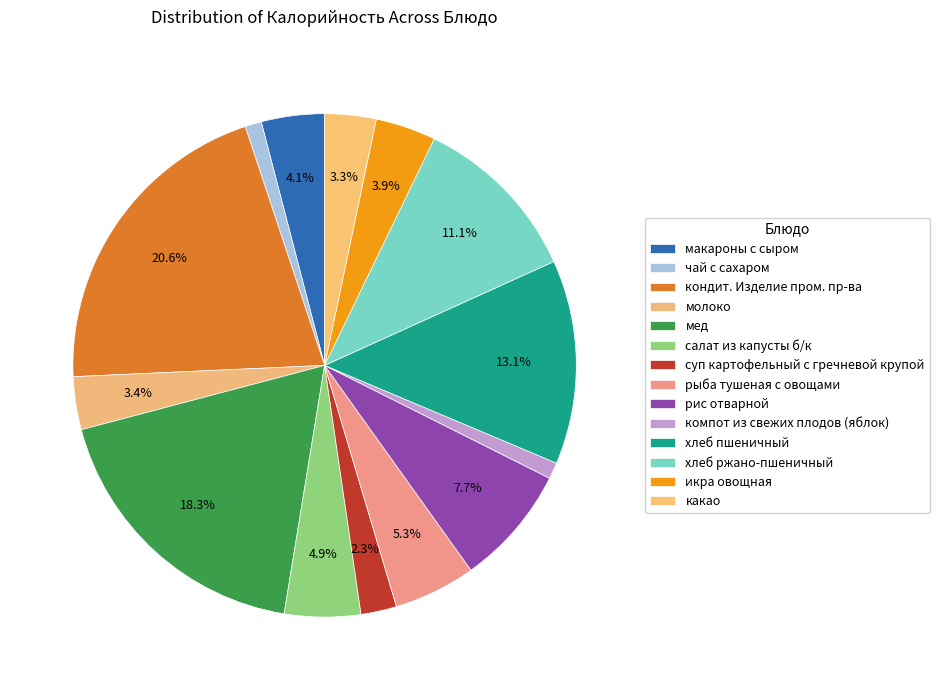

Which category has the biggest portion of the pie?

кондит. Изделие пром. пр-ва